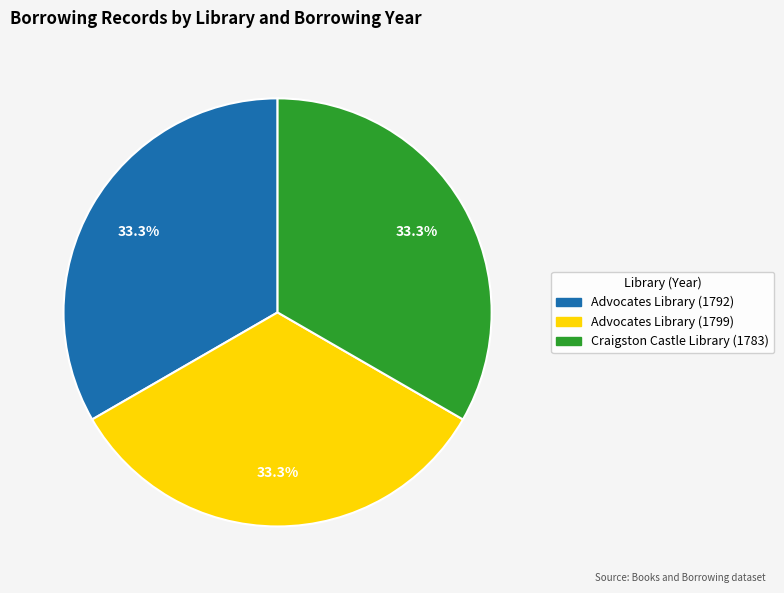

To the nearest percent, what is the average slice percentage?

33%